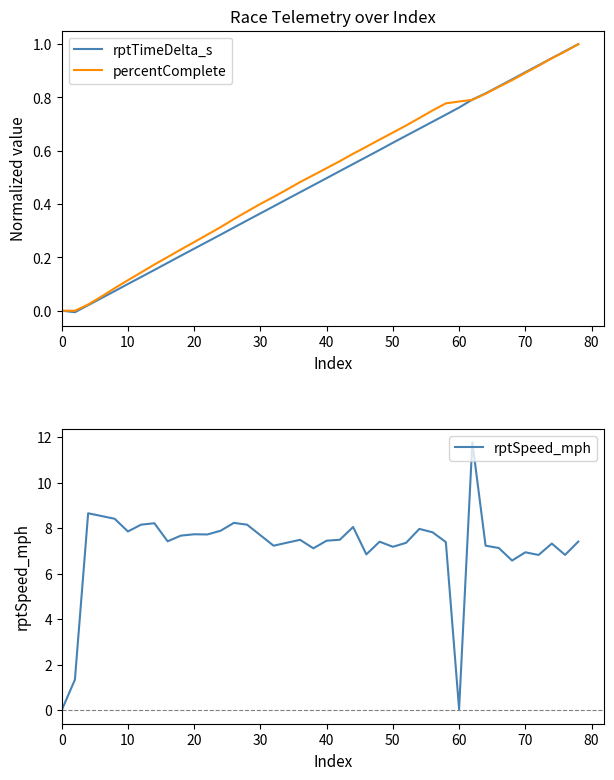

True or false: percentComplete has a value of 0.0 at 0.

True